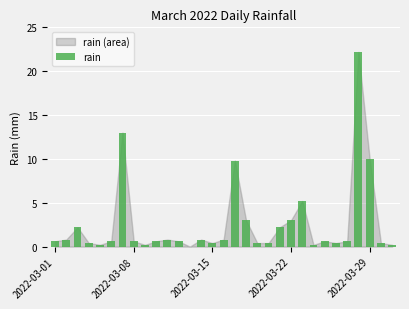

What is the maximum value shown in the chart?

22.2